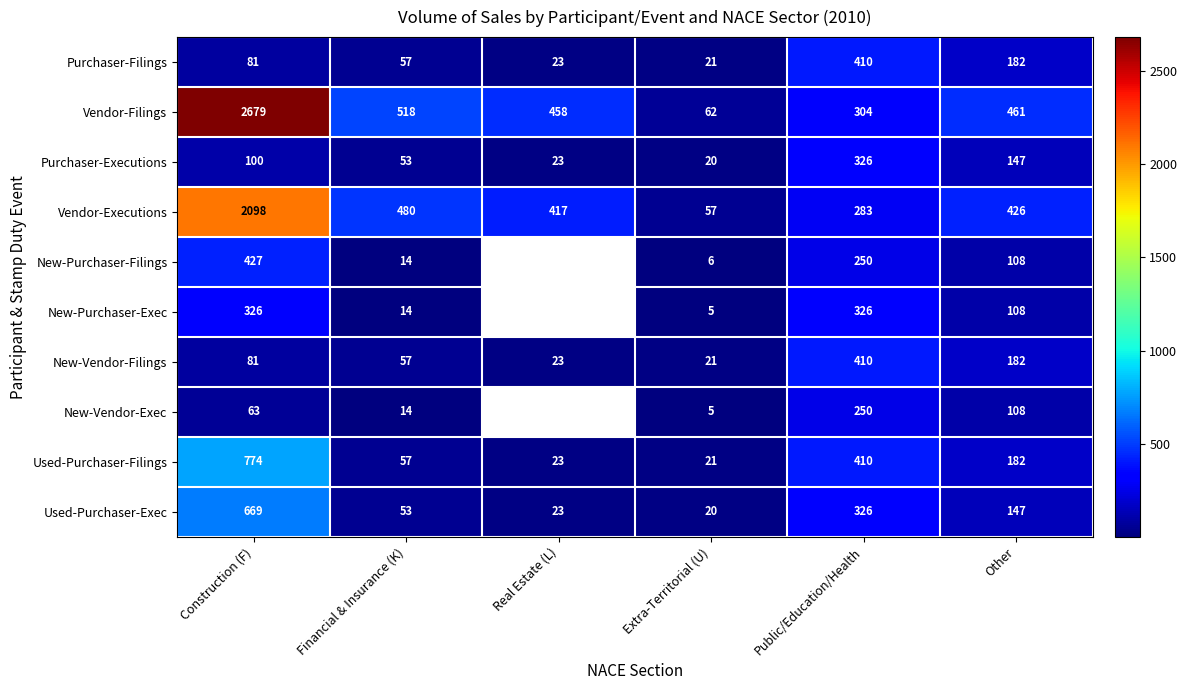

What is the total value across all series at Public/Education/Health?

3295